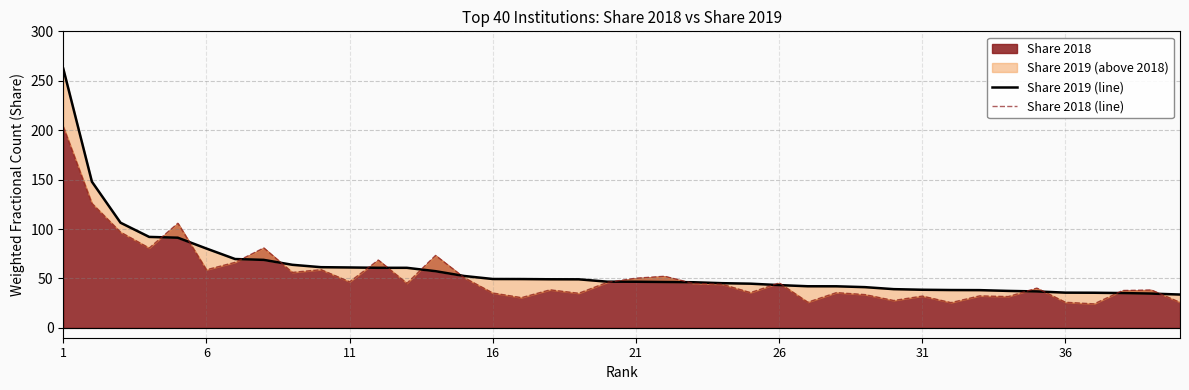

Which series ends up on top after the final intersection of Share 2018 (line) and Share 2019 (line)?

Share 2019 (line)